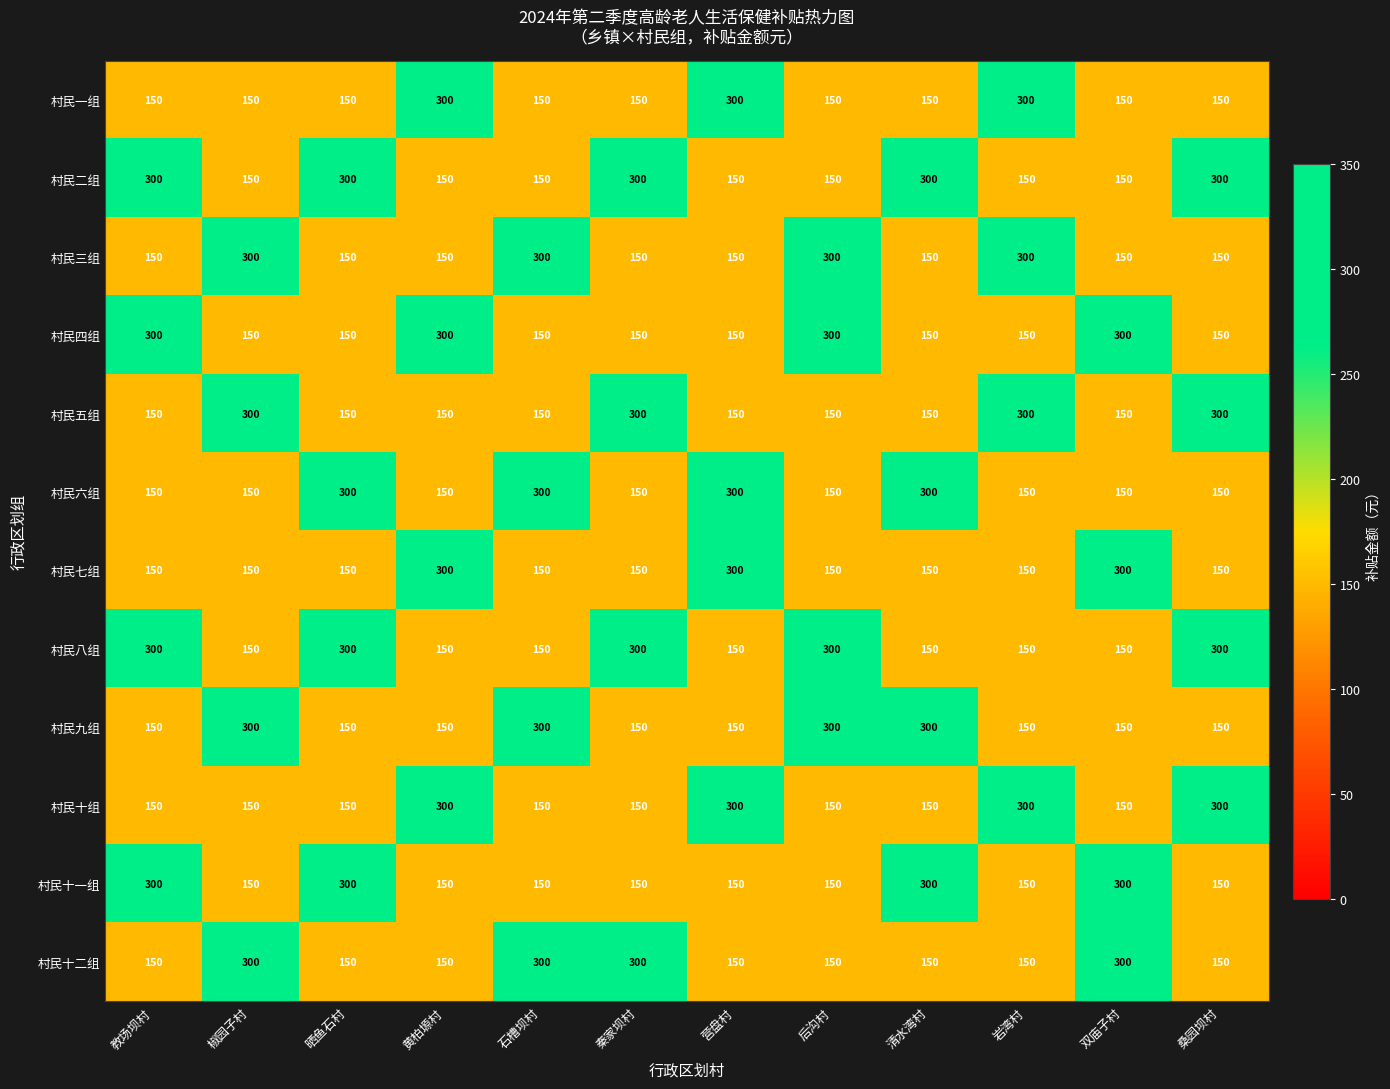

Is the value of 村民十二组 at 椒园子村 greater than the value of 村民三组 at 教场坝村?

Yes